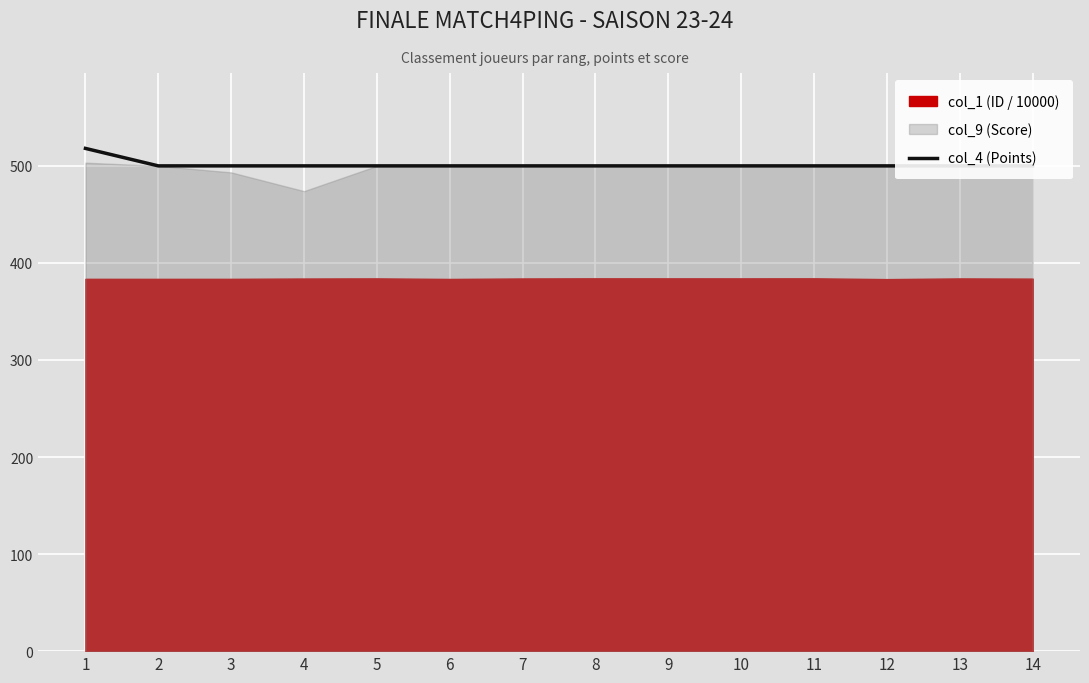

What is the approximate value at 8, to the nearest 10?

500